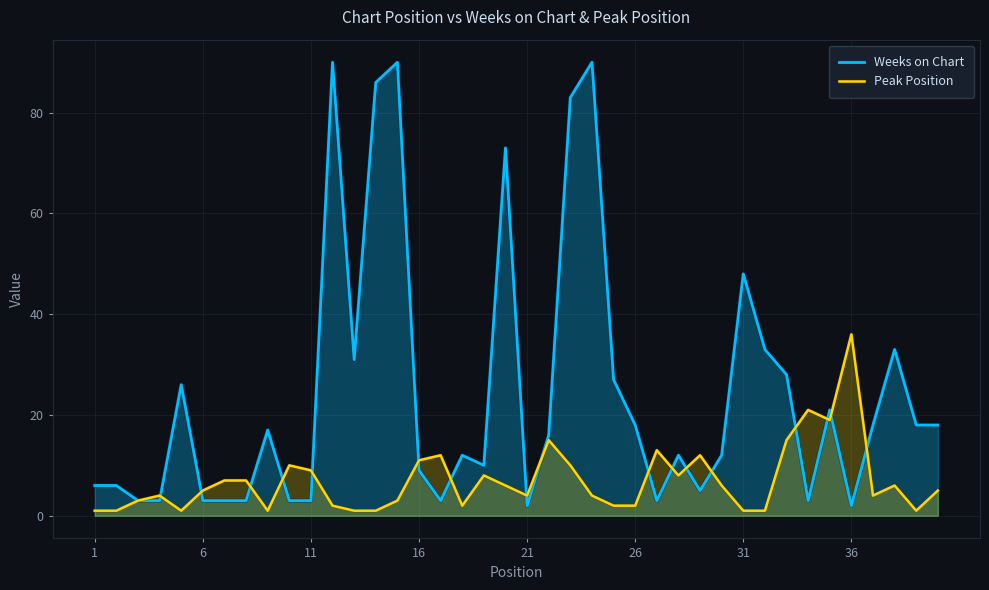

Reading left to right, what are all the values shown in this chart?

Weeks on Chart: 6	6	3	3	26	3	3	3	17	3	3	90	31	86	90	9	3	12	10	73	2	16	83	90	27	18	3	12	5	12	48	33	28	3	21	2	18	33	18	18
Peak Position: 1	1	3	4	1	5	7	7	1	10	9	2	1	1	3	11	12	2	8	6	4	15	10	4	2	2	13	8	12	6	1	1	15	21	19	36	4	6	1	5